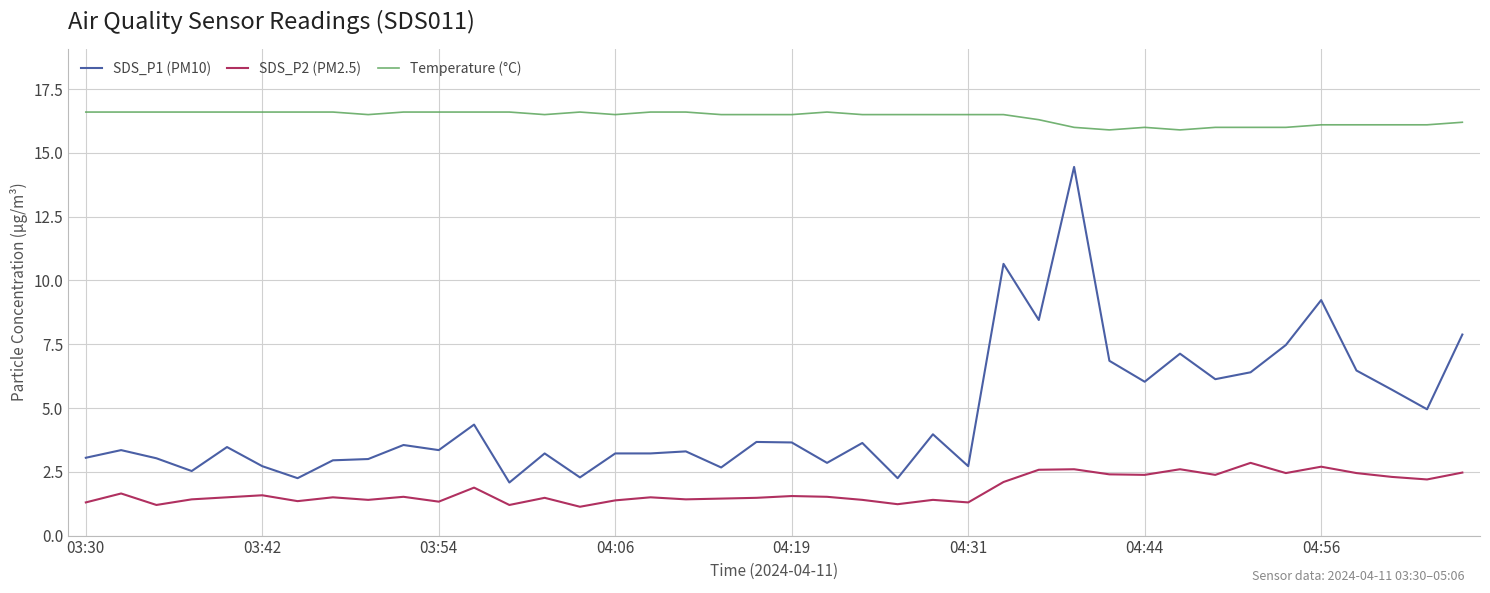

What is the average value of the SDS_P2 (PM2.5) series?

1.8